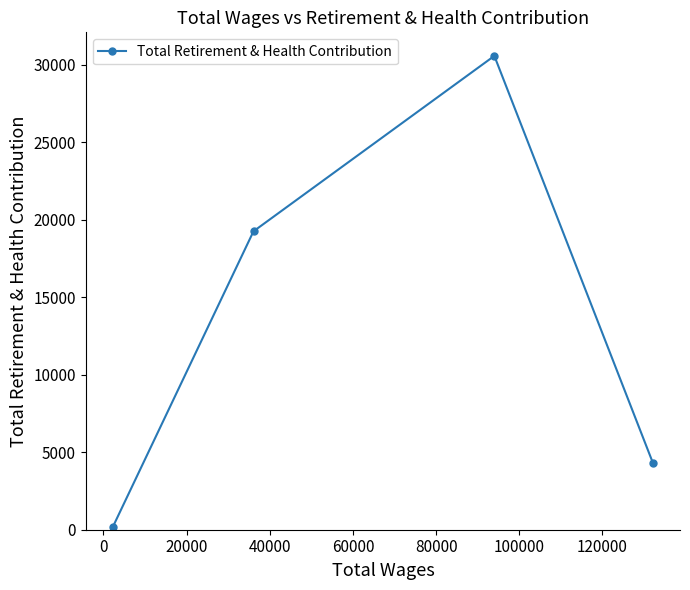

What is the sum of all values?

54323